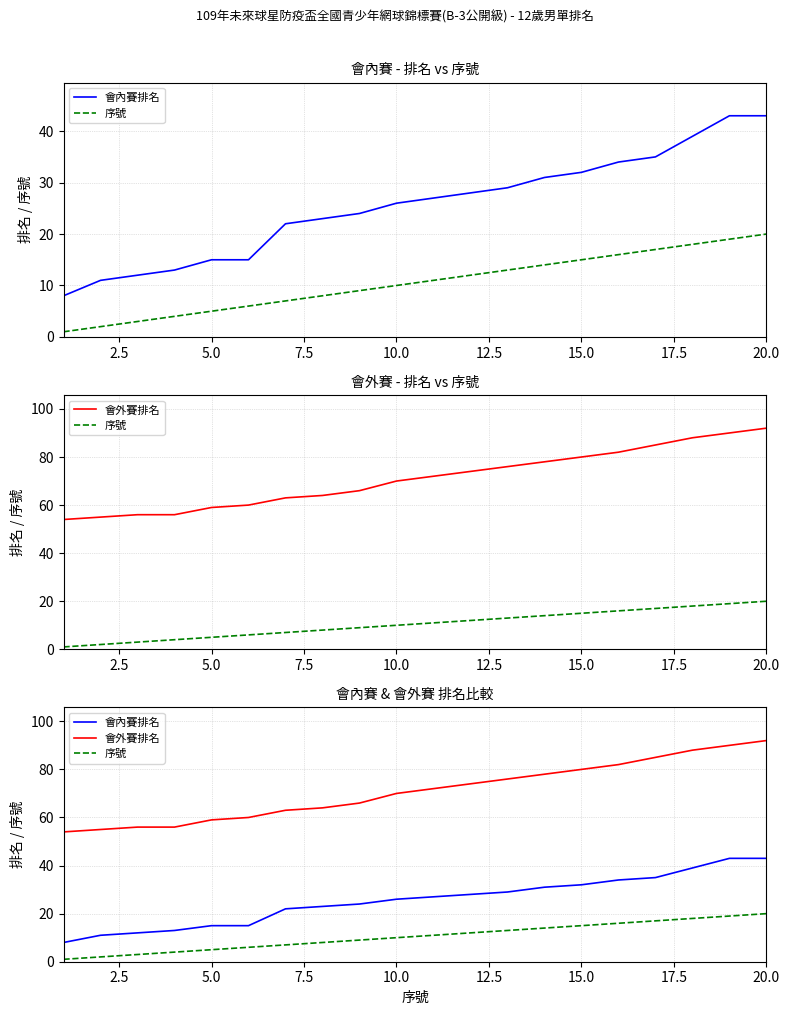

Between 20.0 and 15.0, which is larger?

20.0